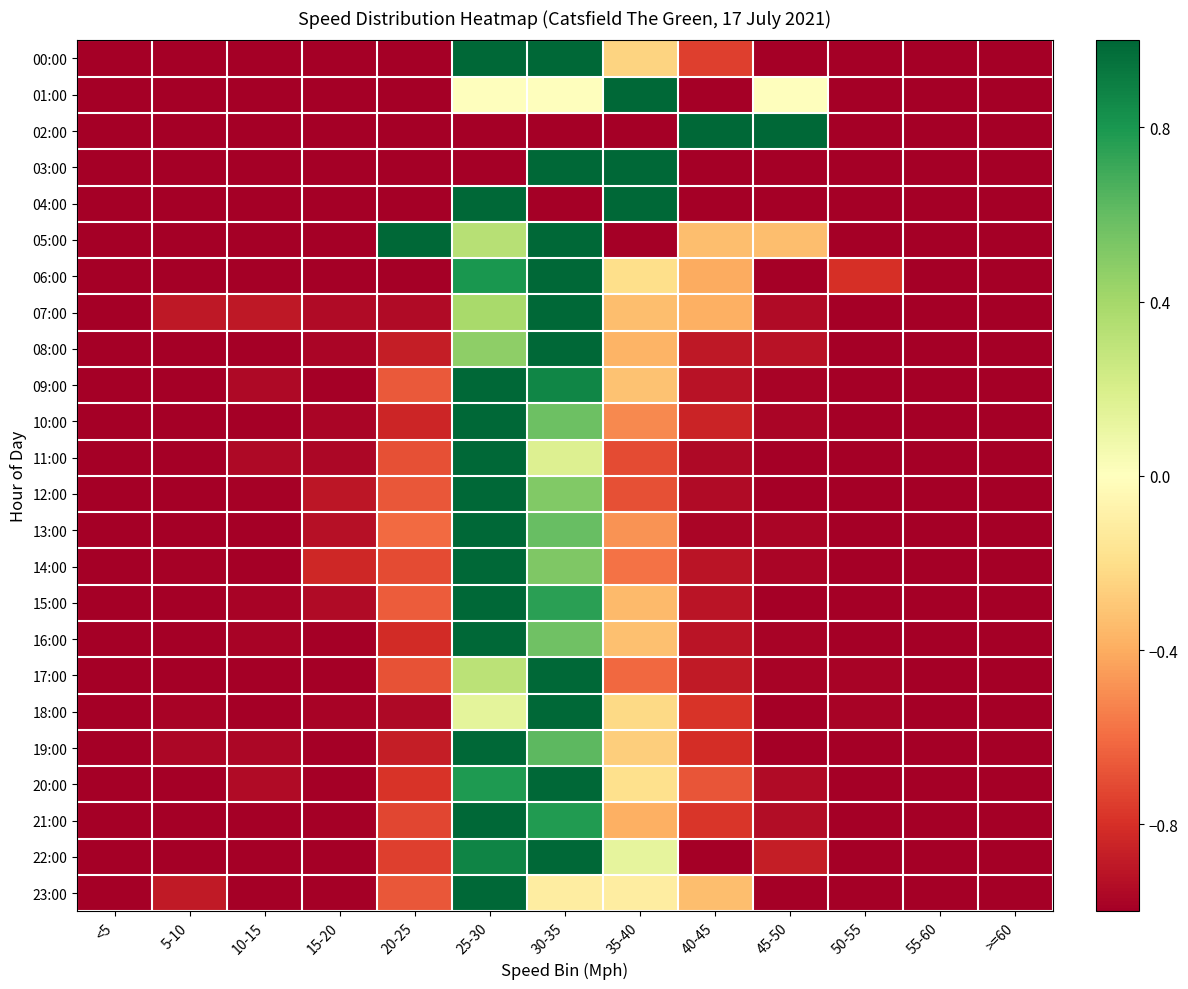

Between 25-30 and 10-15, which is larger?

25-30